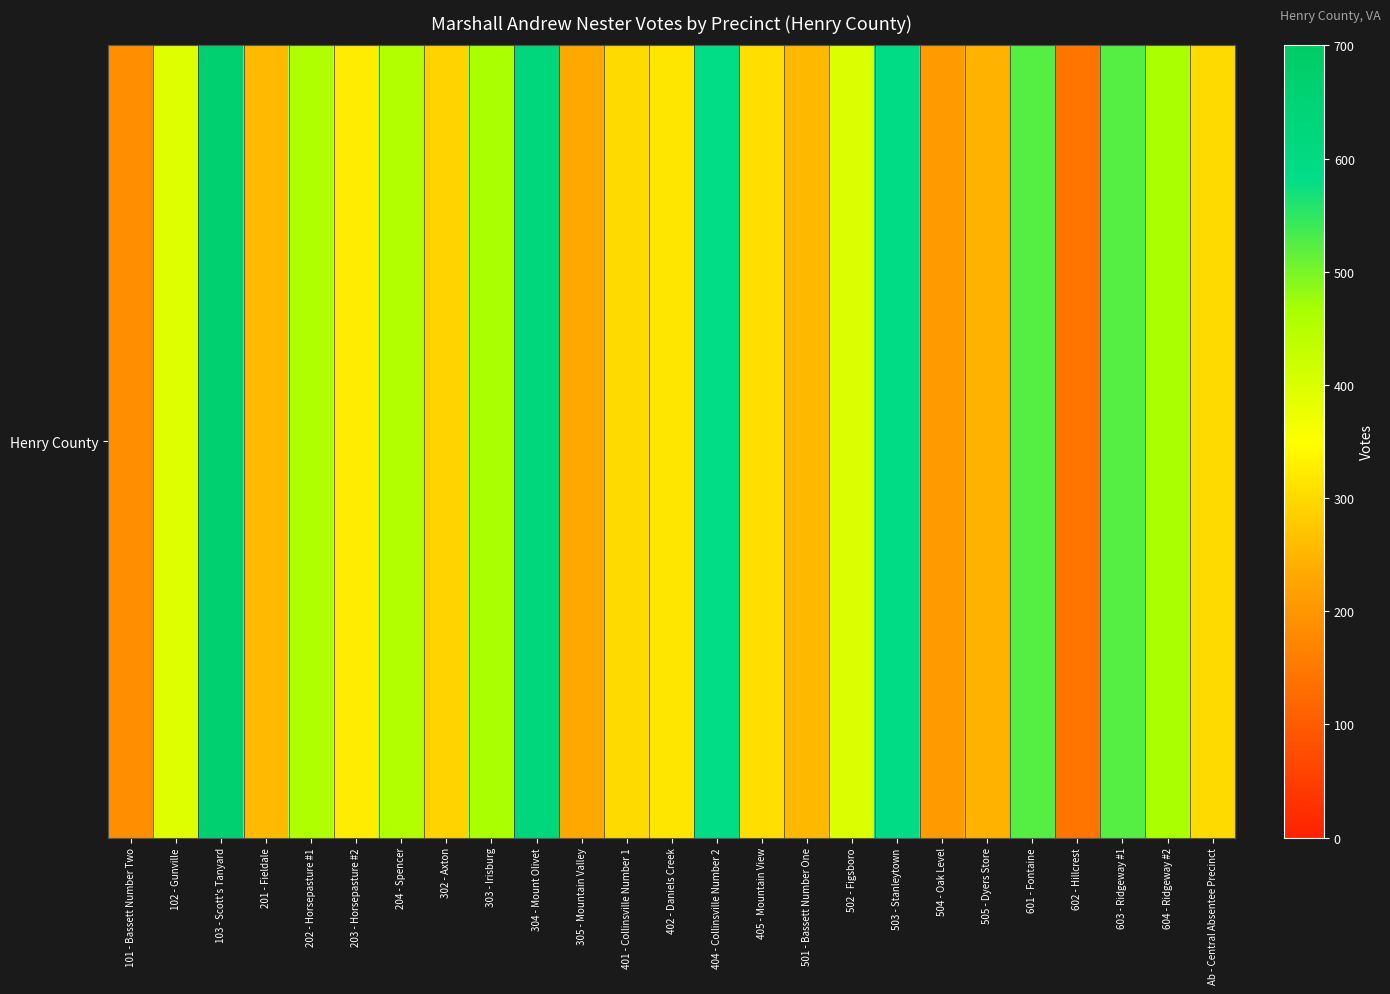

Which label corresponds to the largest value in the chart?

103 - Scott's Tanyard